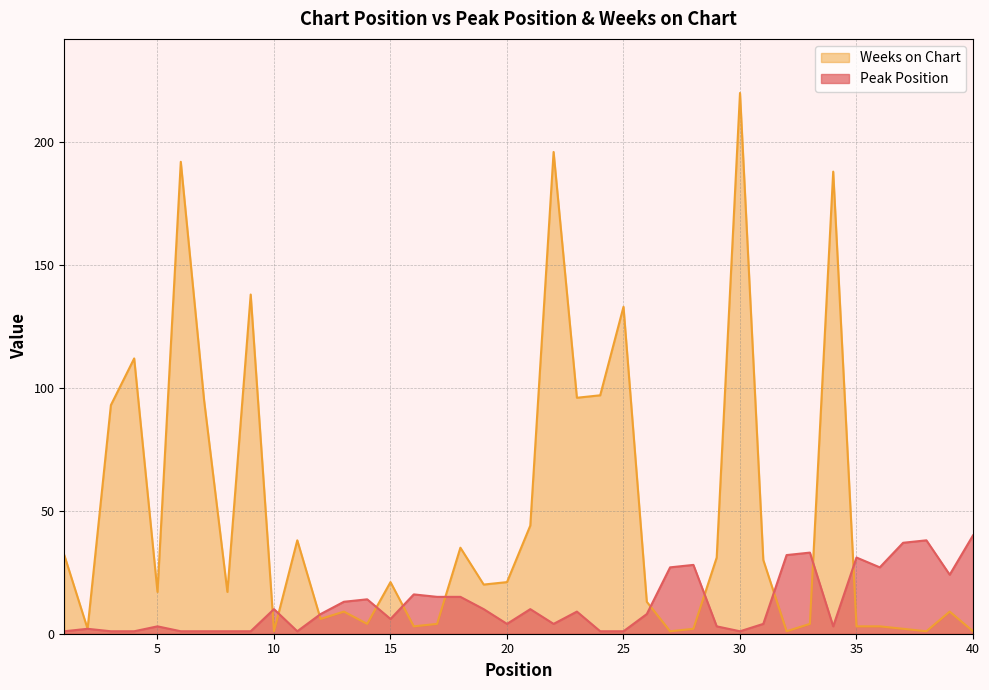

Between which two adjacent categories do Peak Position and Weeks on Chart first intersect?

9 and 10